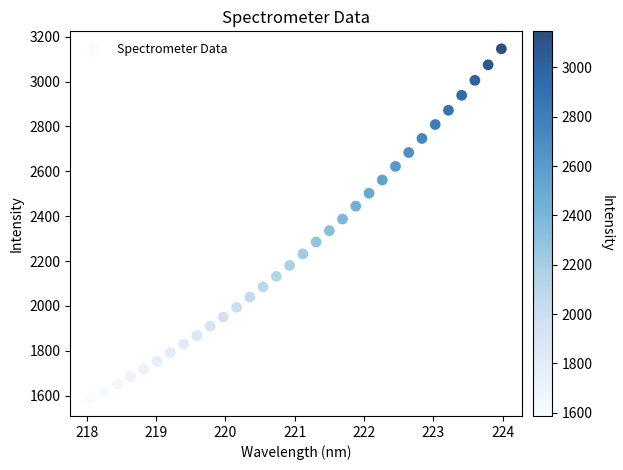

What is the range of Y values (max minus min)?

1558.7